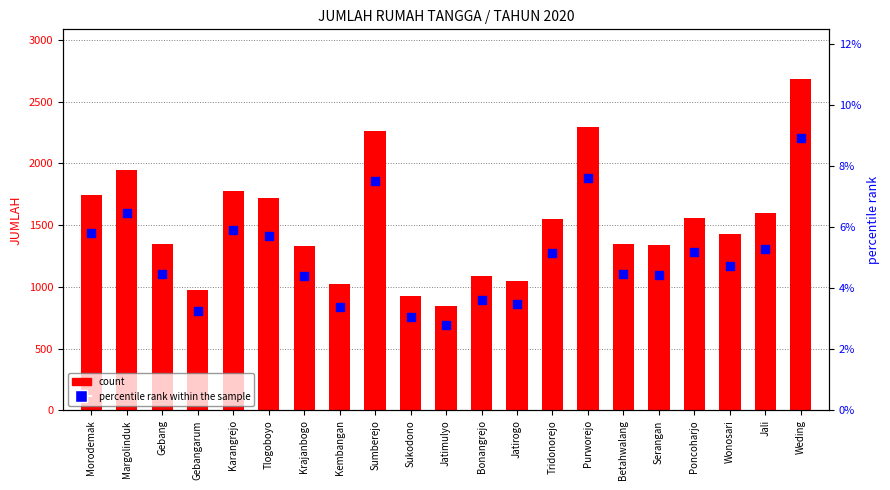

At which category is the sum across all series the highest?

Weding